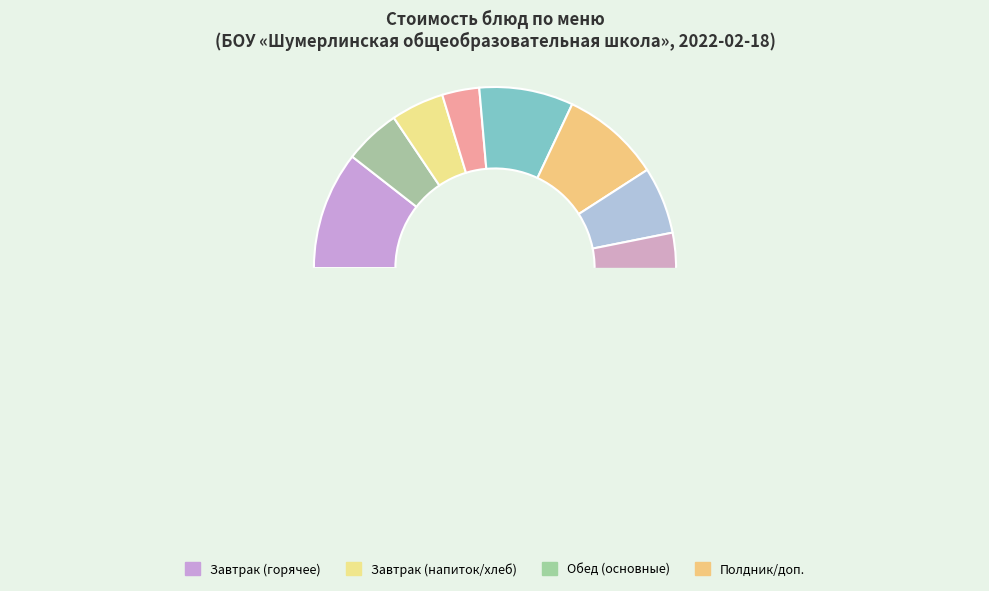

What is the change in value from Яблоки to Компот из сухофруктов?

-9.2